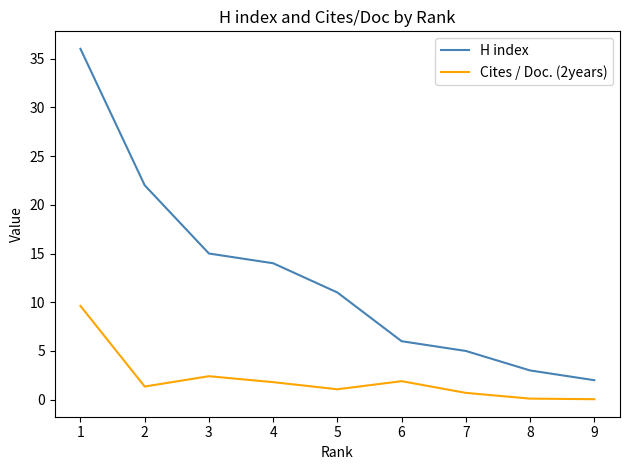

Is it true that H index equals 5.7 at 5?

False